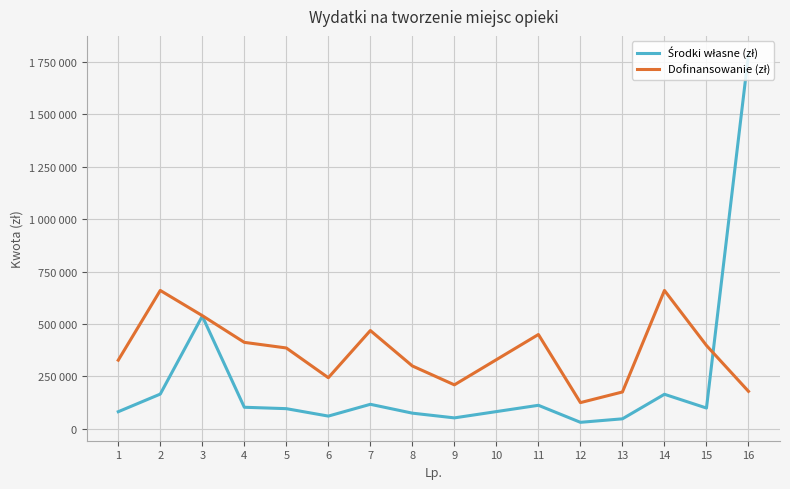

Does the chart have visible grid lines?

Yes